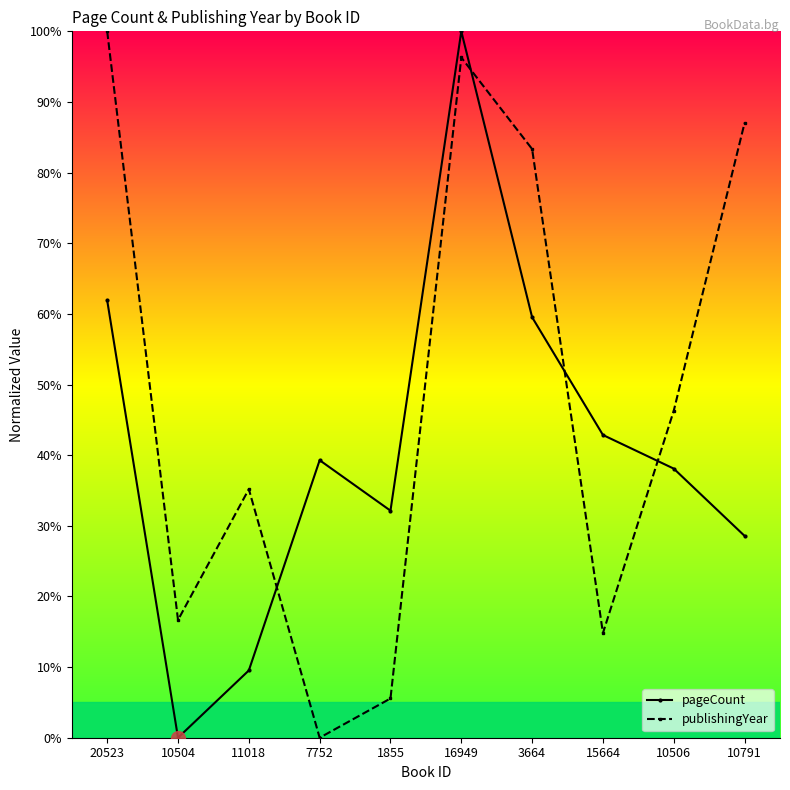

Is this an area chart (filled region under the line)?

No